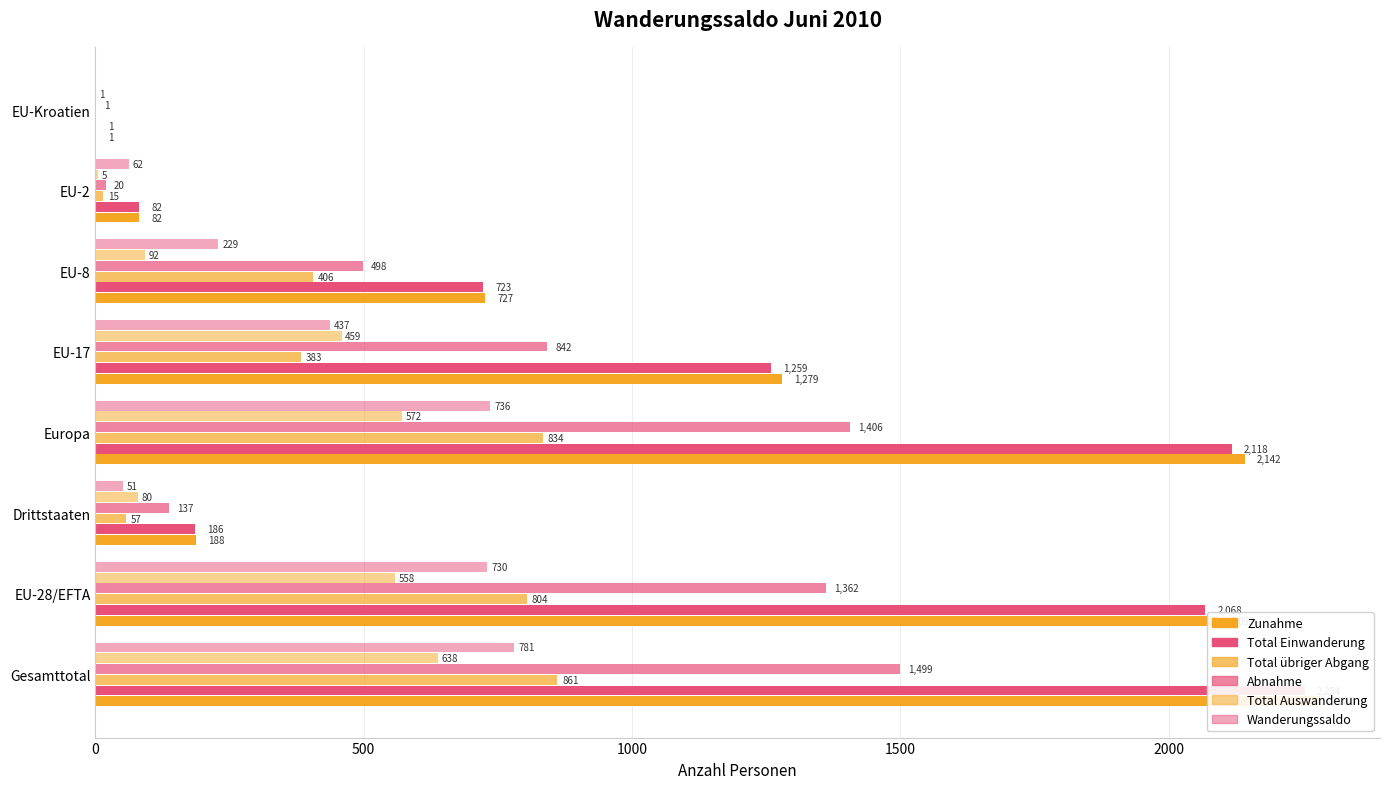

What is the label of the 5th bar from the right?

Europa